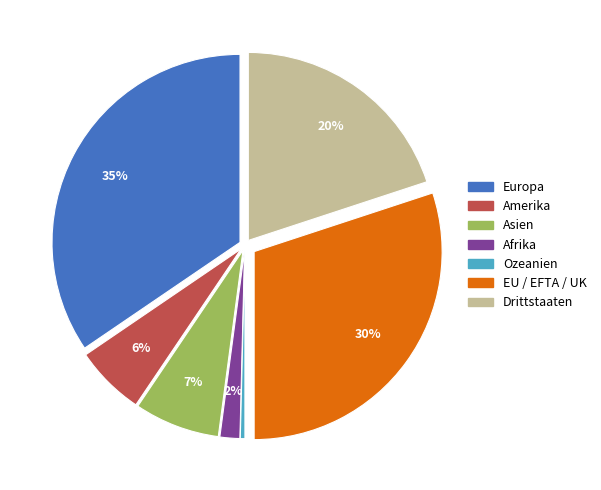

What percentage is the Drittstaaten slice, to the nearest percent?

20%